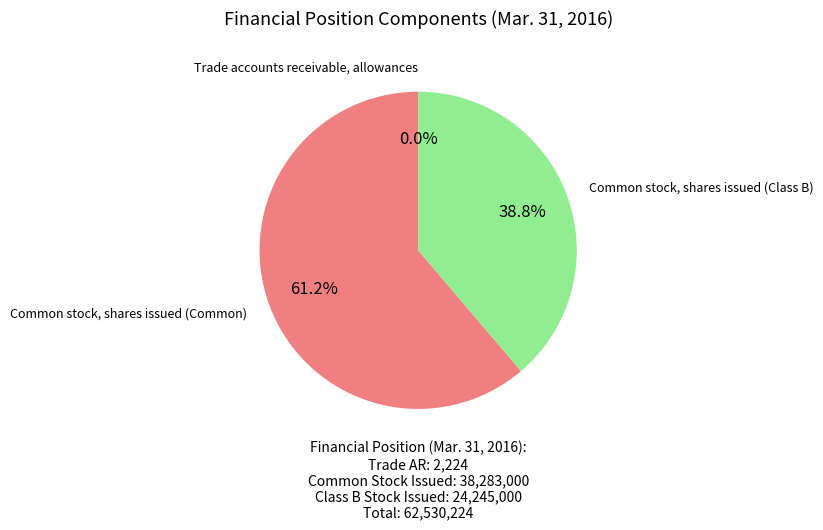

Approximately how many times larger is the value at Common stock, shares issued (Common) compared to Common stock, shares issued (Class B)?

1.6